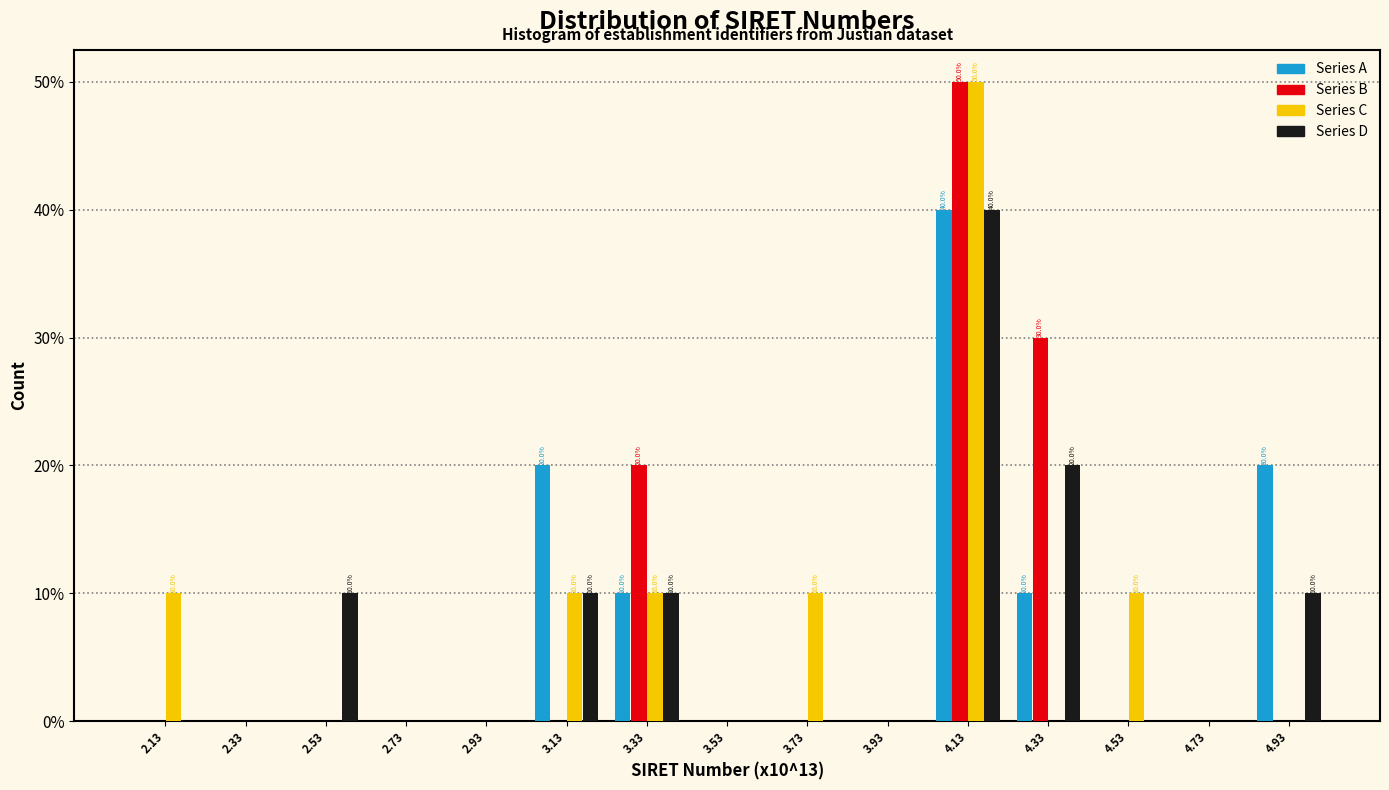

In the Series A series, which range on the x-axis has the tallest bar?

4.05 to 4.25